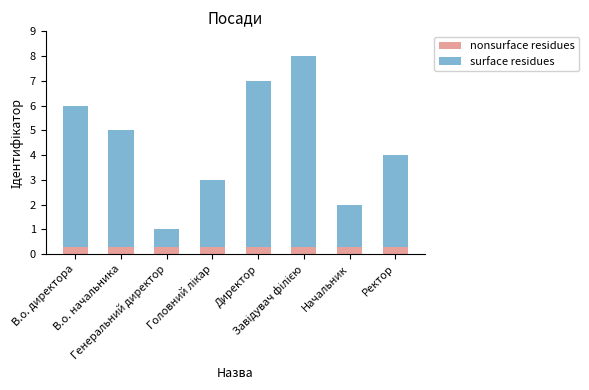

List the labels in order of nonsurface residues value, largest first.

В.о. директора, В.о. начальника, Генеральний директор, Головний лікар, Директор, Завідувач філією, Начальник, Ректор